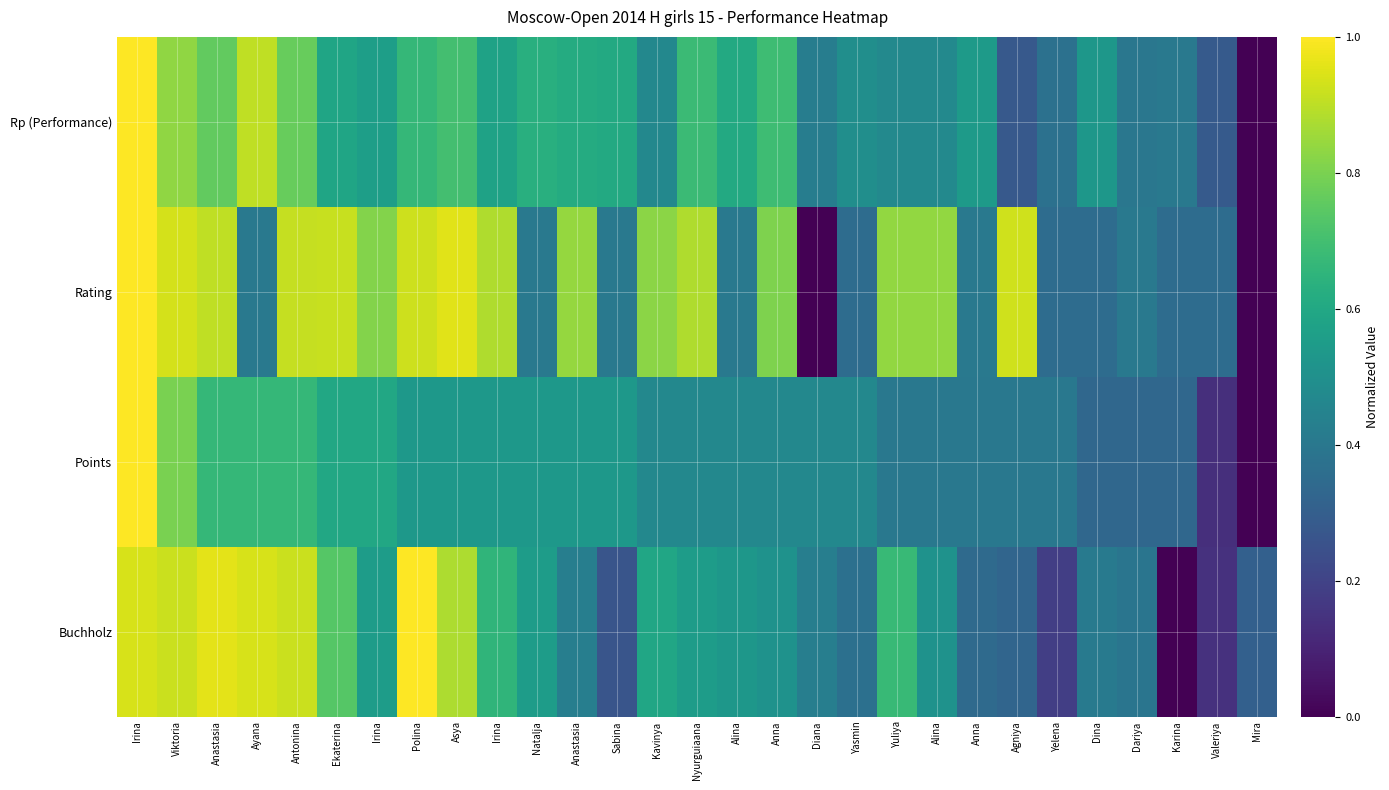

Count the number of categories in the chart.

29